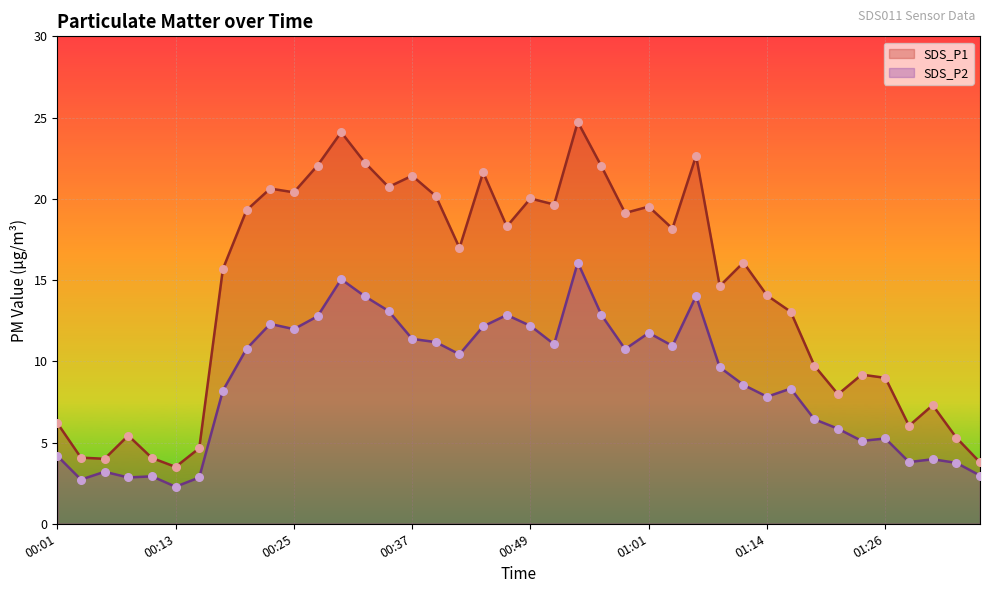

At how many categories does at least one series exceed 13?

25